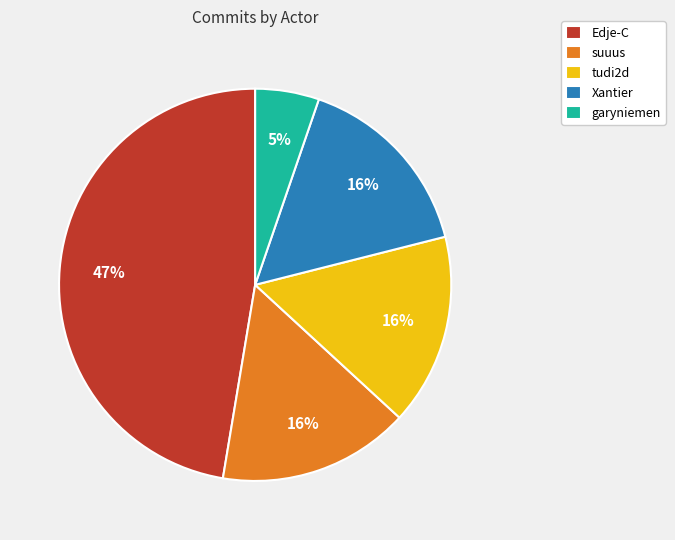

To the nearest percent, what is the combined percentage of tudi2d and Xantier?

32%